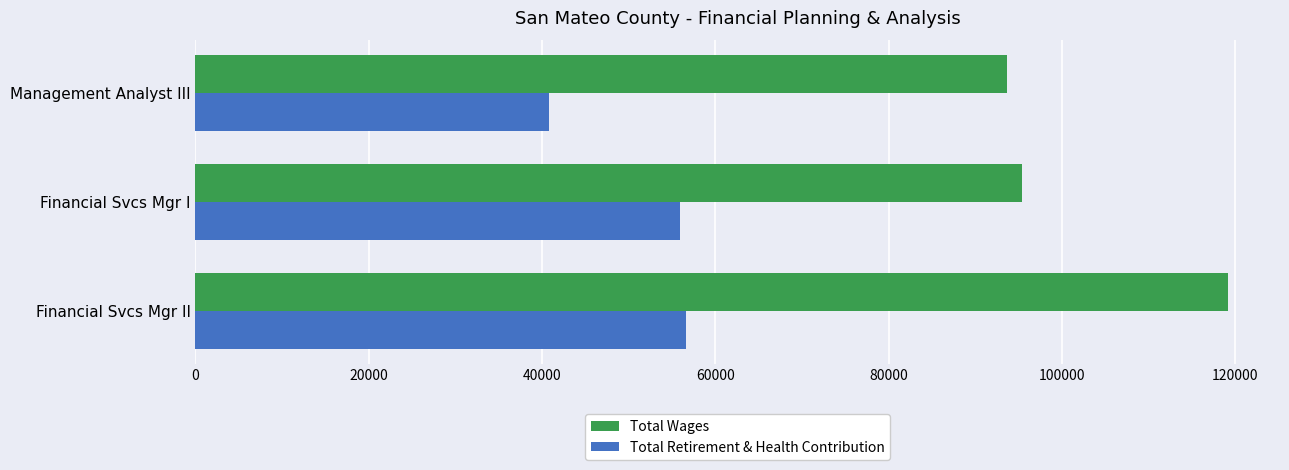

Rank the series by their average value, from lowest to highest.

Total Retirement & Health Contribution, Total Wages